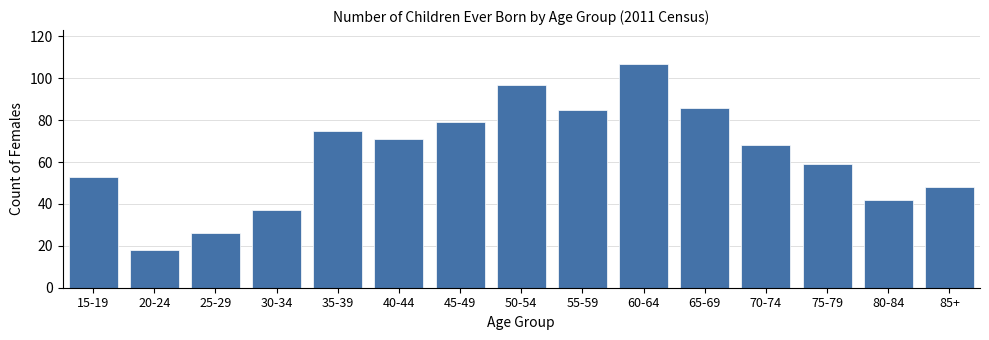

Reading left to right, what are all the values shown in this chart?

15-19=53	20-24=18	25-29=26	30-34=37	35-39=75	40-44=71	45-49=79	50-54=97	55-59=85	60-64=107	65-69=86	70-74=68	75-79=59	80-84=42	85+=48